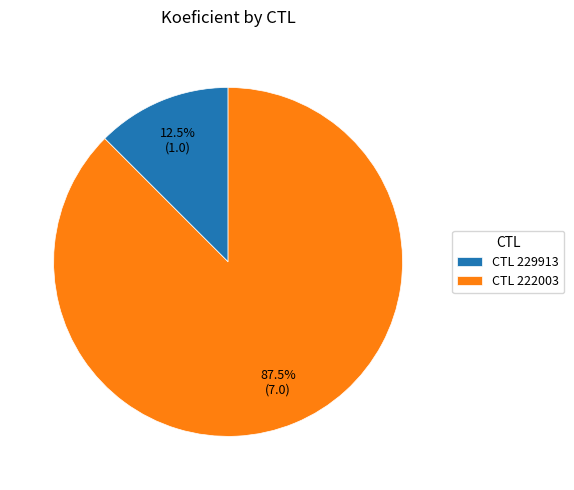

Which slice represents more than half of the pie?

CTL 222003